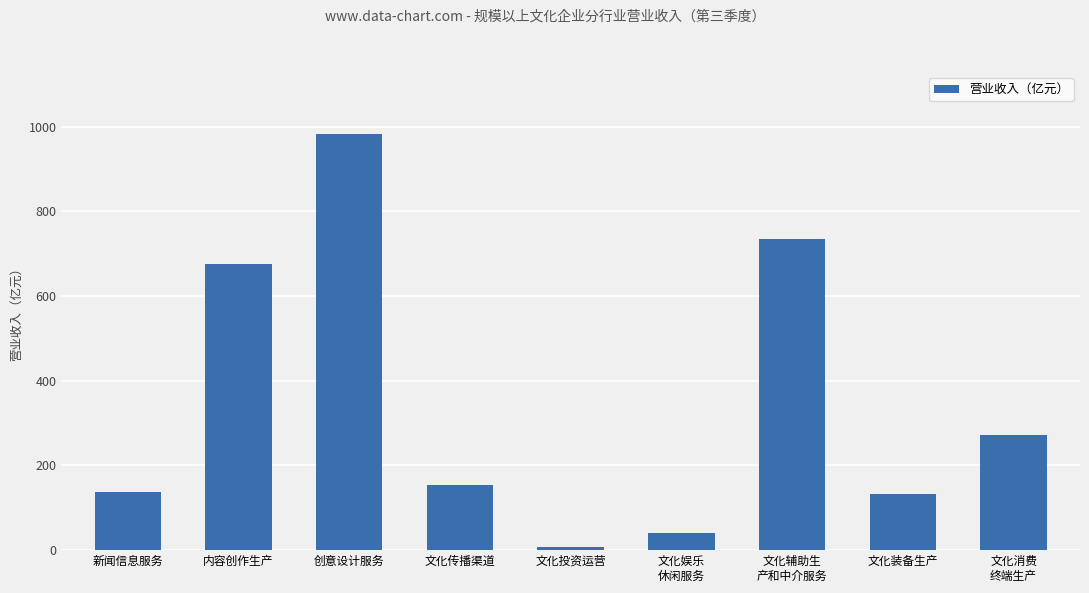

What is the average value?

348.6